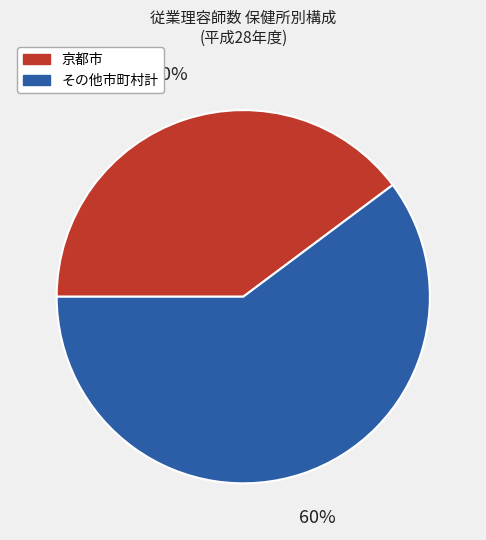

Is there any slice that represents more than half of the pie?

Yes